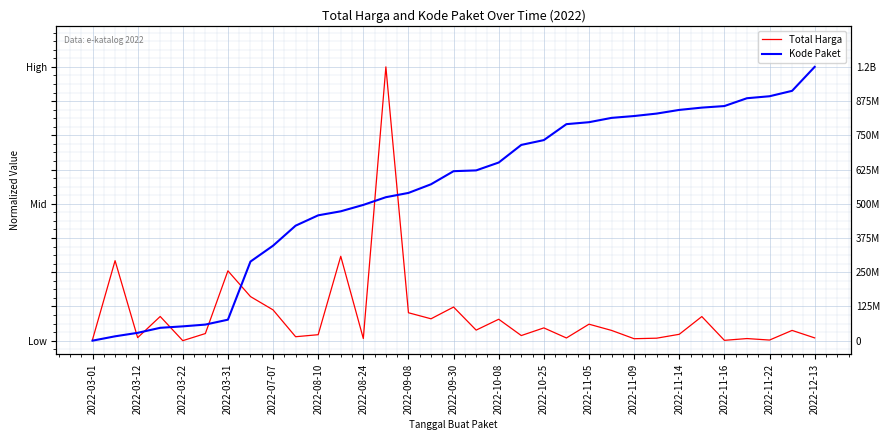

What is the value of the Kode Paket point at the 24th from the left?

0.8